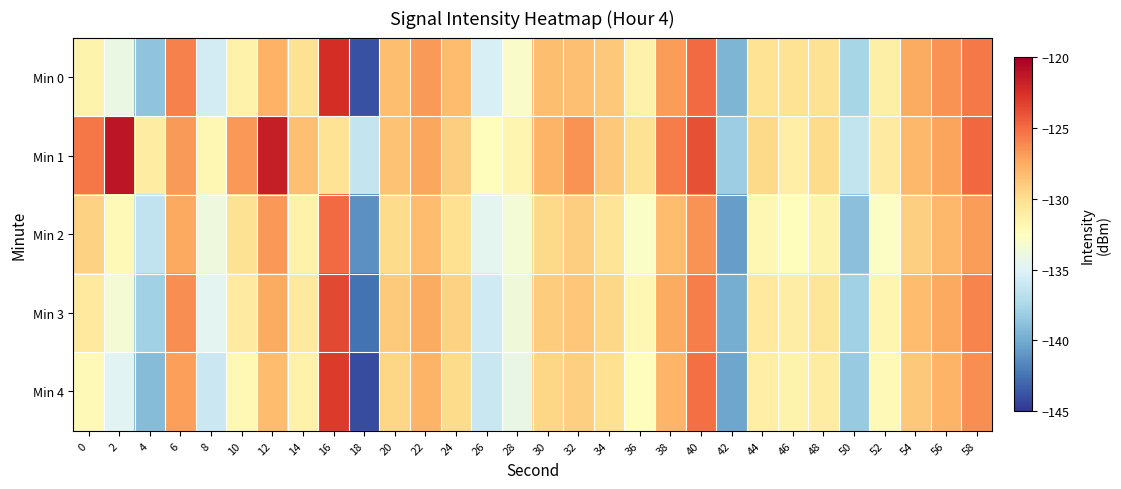

At which category does the chart reach its minimum across all series?

18